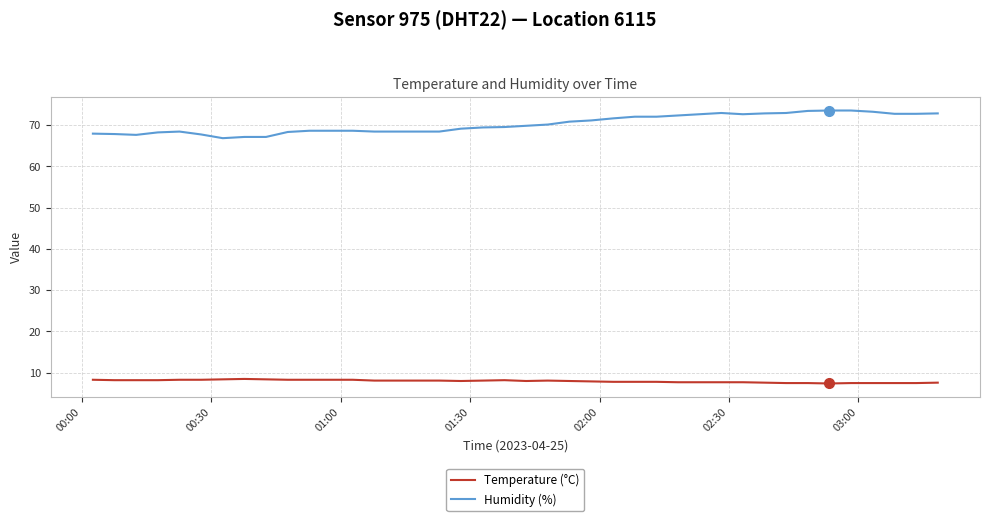

List the series in order of their overall mean, lowest first.

Temperature (°C), Humidity (%)